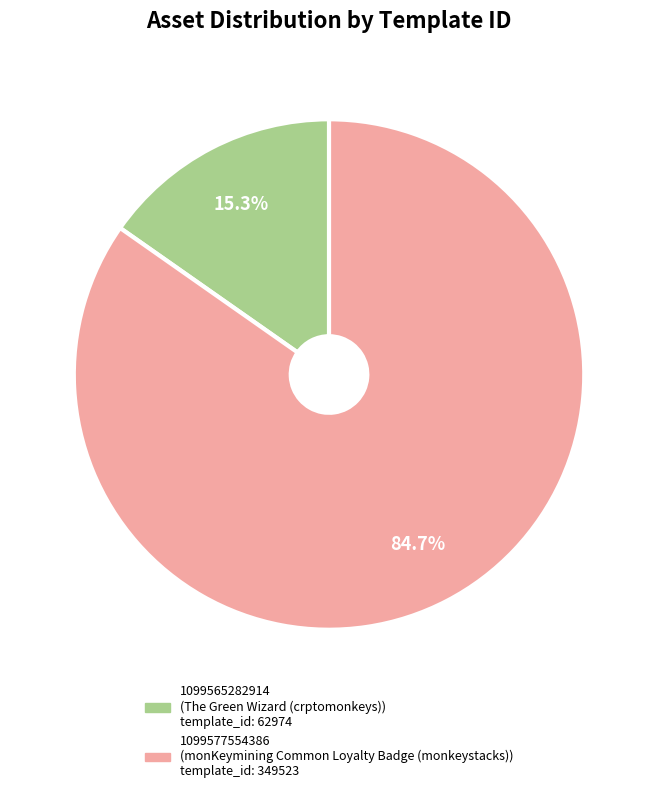

Rank the categories by value from highest to lowest.

1099577554386, 1099565282914